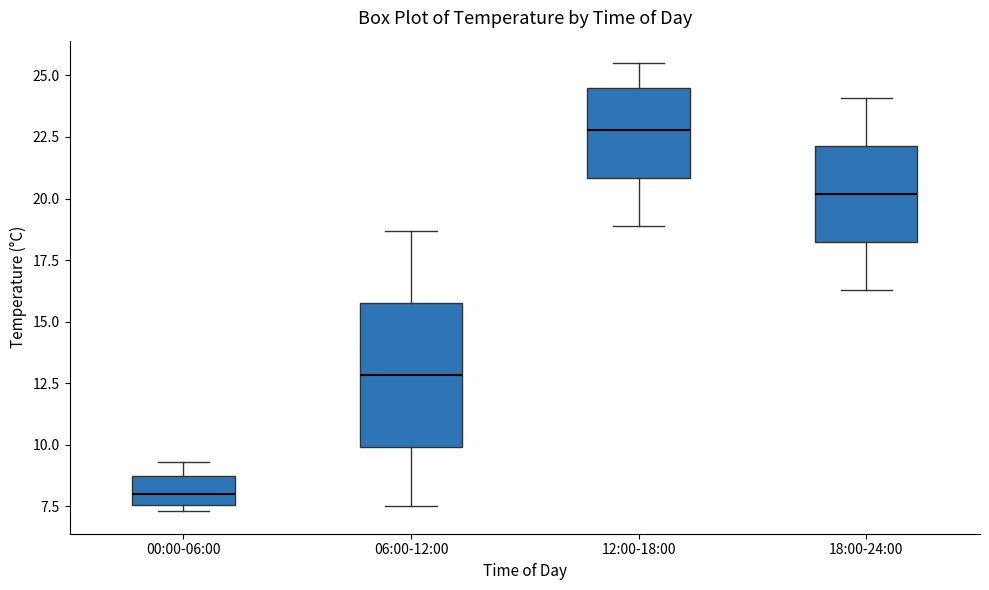

Where does the upper whisker of the box for 18:00-24:00 end on the y-axis? The values are not printed on the chart, so give them approximately, as read against the axis.

24.0